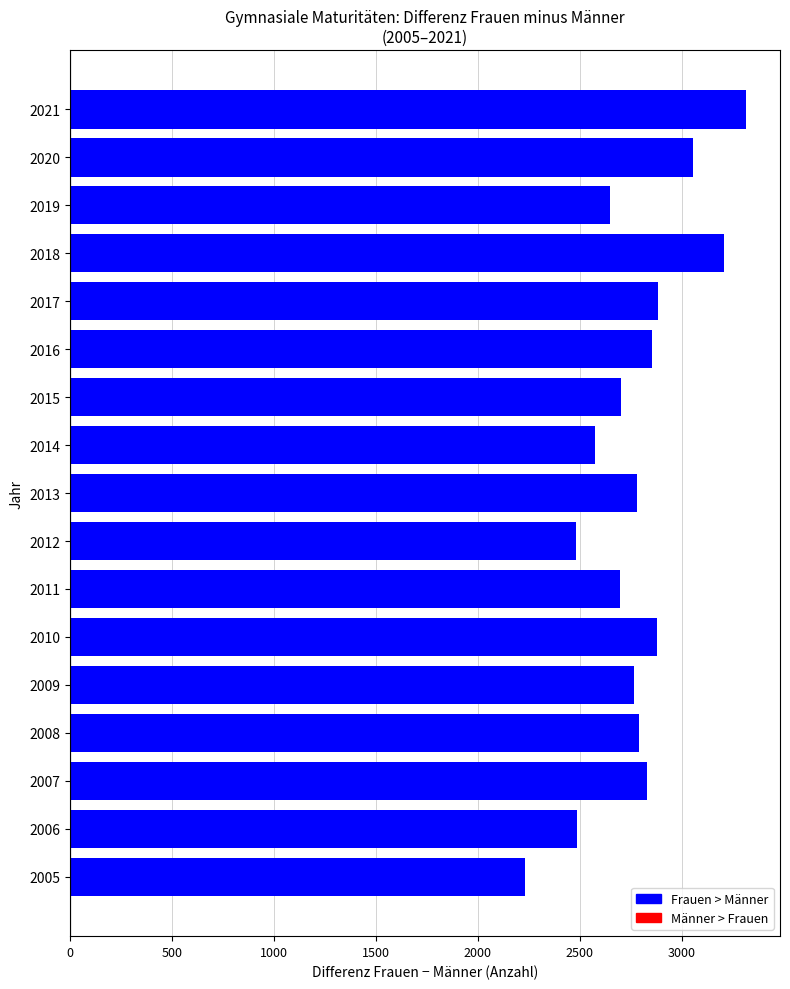

What value does the data have at 2011, to the nearest 100?

2700